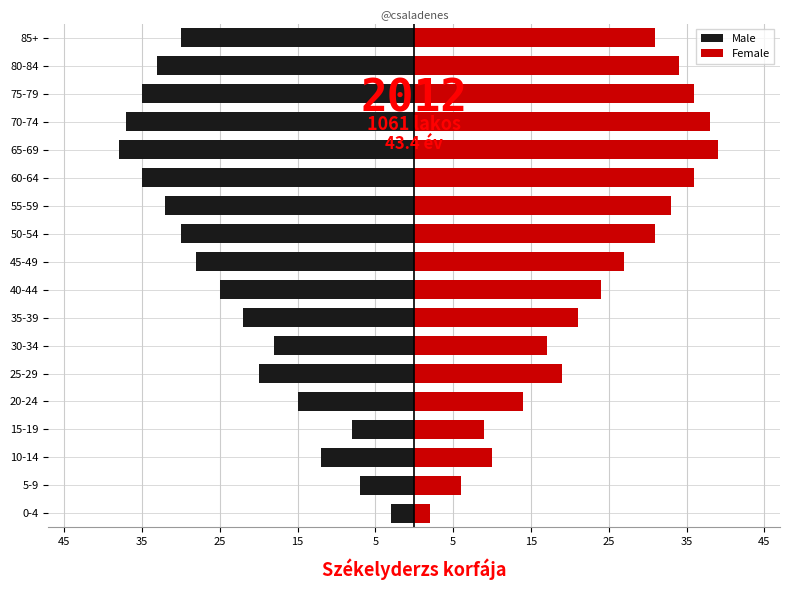

Count the number of data series in this chart.

2